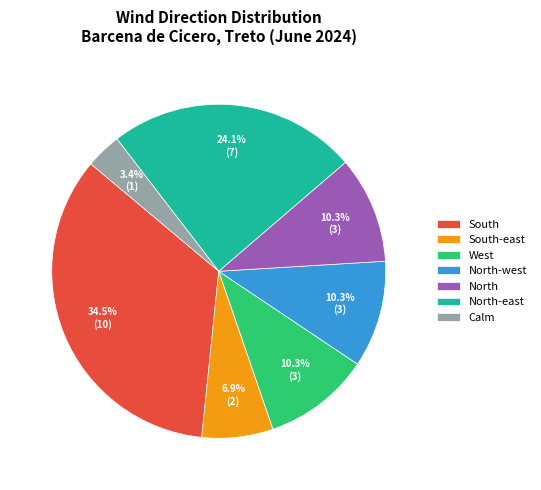

The North-east slice represents 24% of the pie. True or false?

True